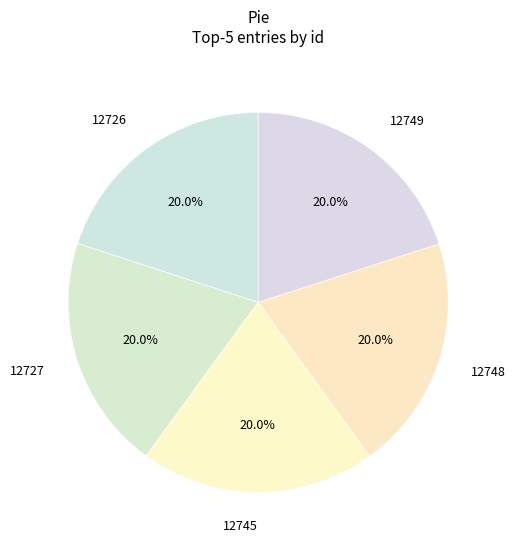

Do 12745 and 12749 together represent more than half of the pie?

No